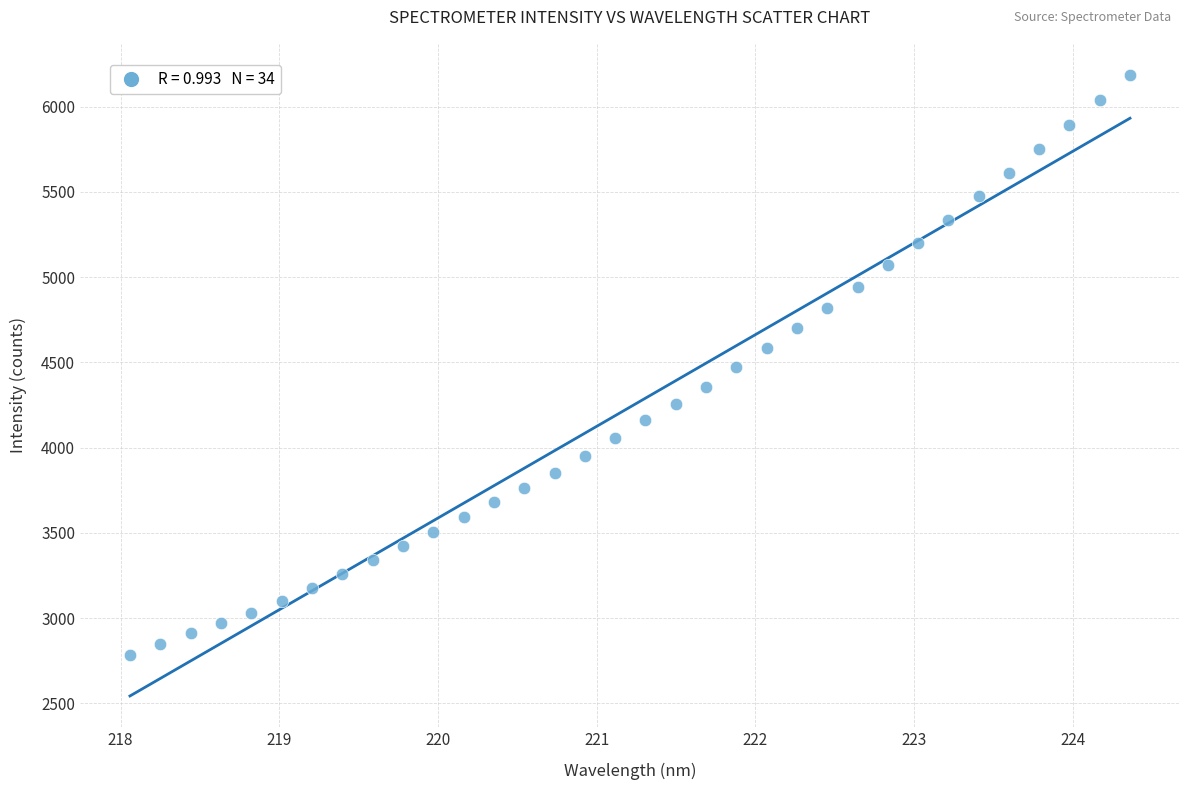

What is the range of X values (max minus min)?

6.3